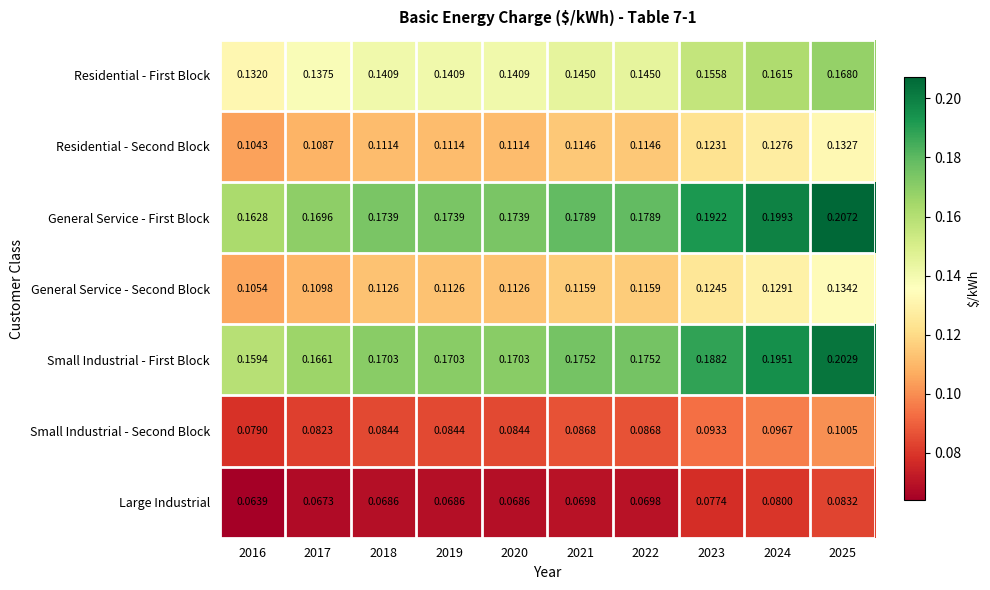

At how many categories does at least one series exceed 0?

10